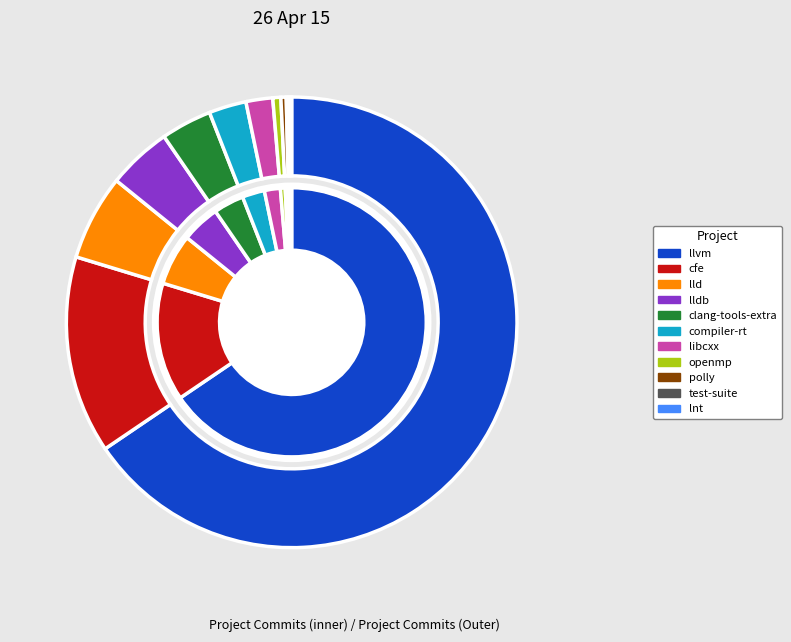

To the nearest percent, what is the average slice percentage?

9%